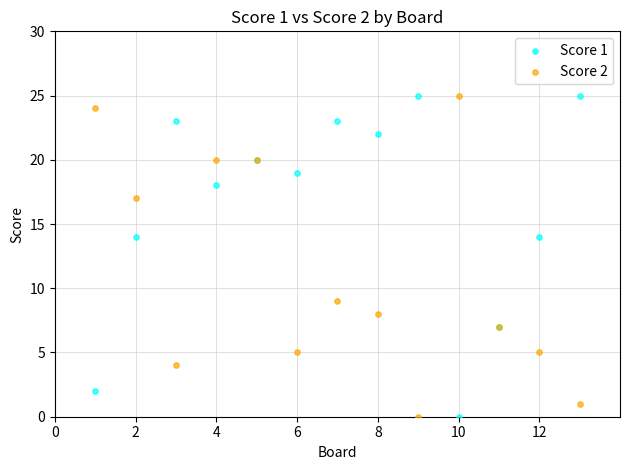

What is the X range (max minus min) for the scatter plot?

12